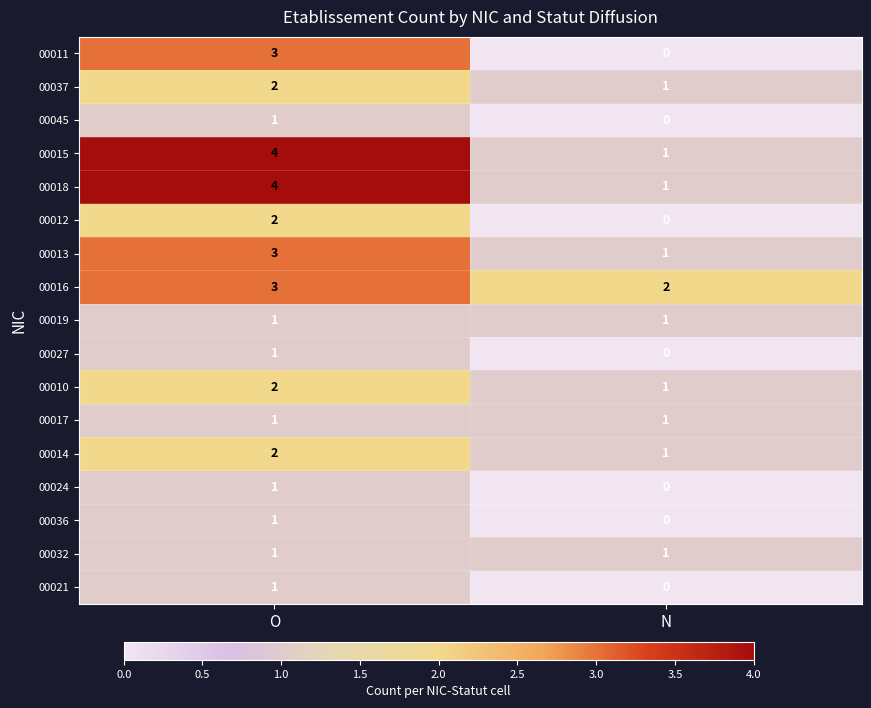

At how many categories does at least one series exceed 1?

2